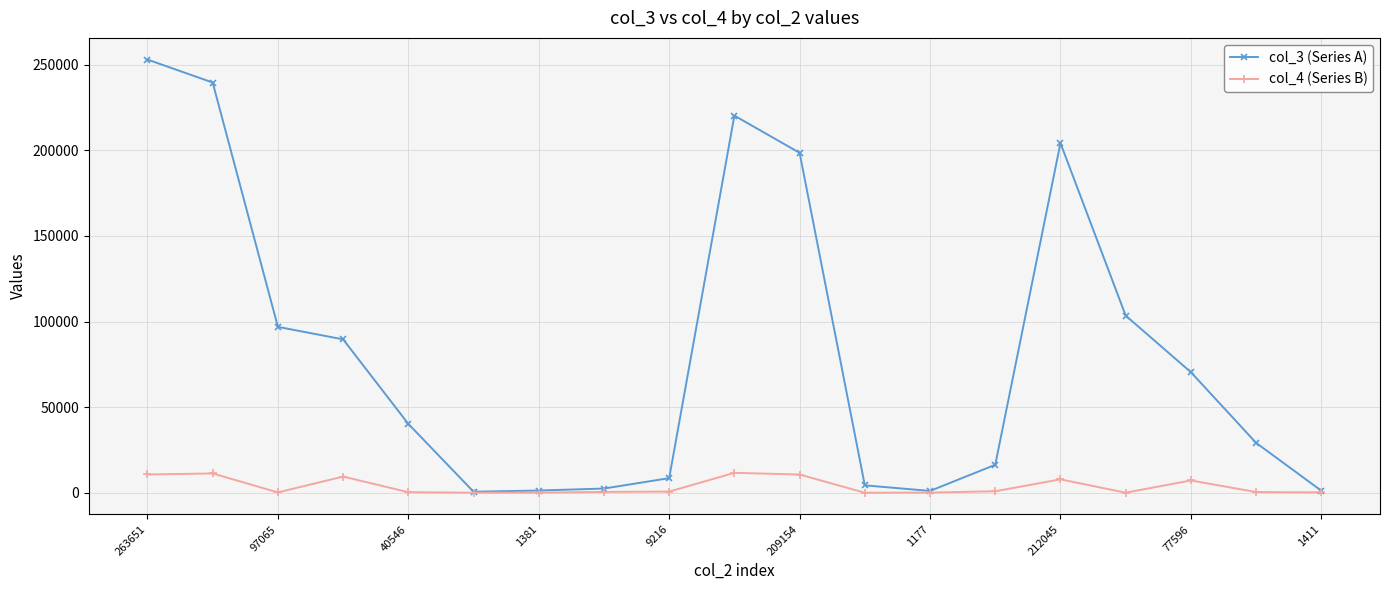

Which series has the largest total across all categories?

col_3 (Series A)